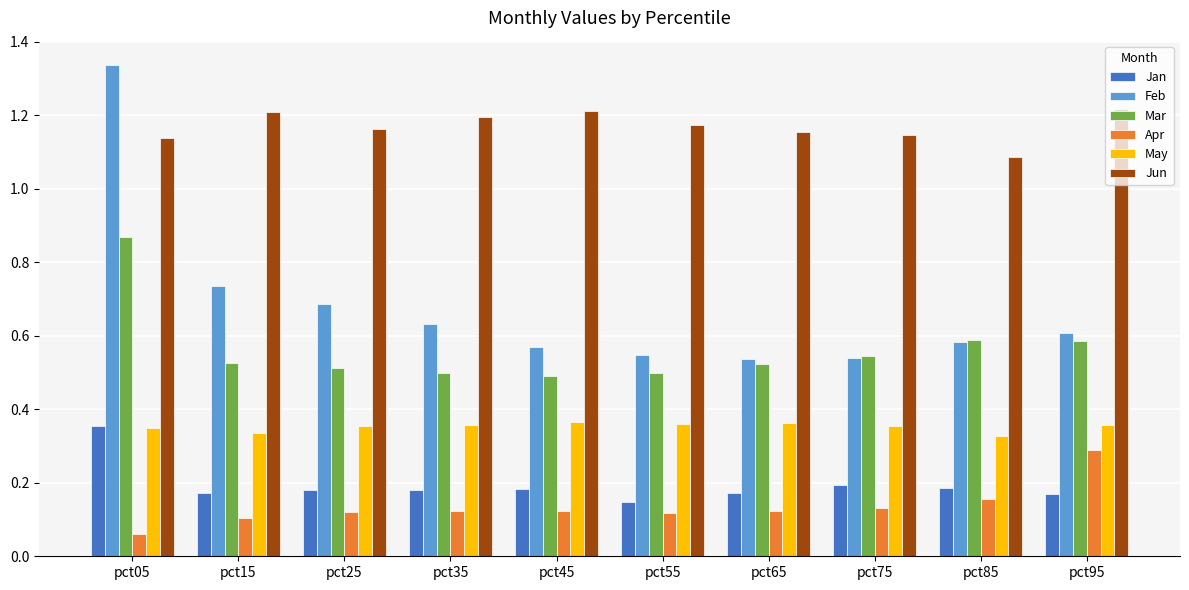

What is the sum of the Jun values at pct25 and pct95?

2.4